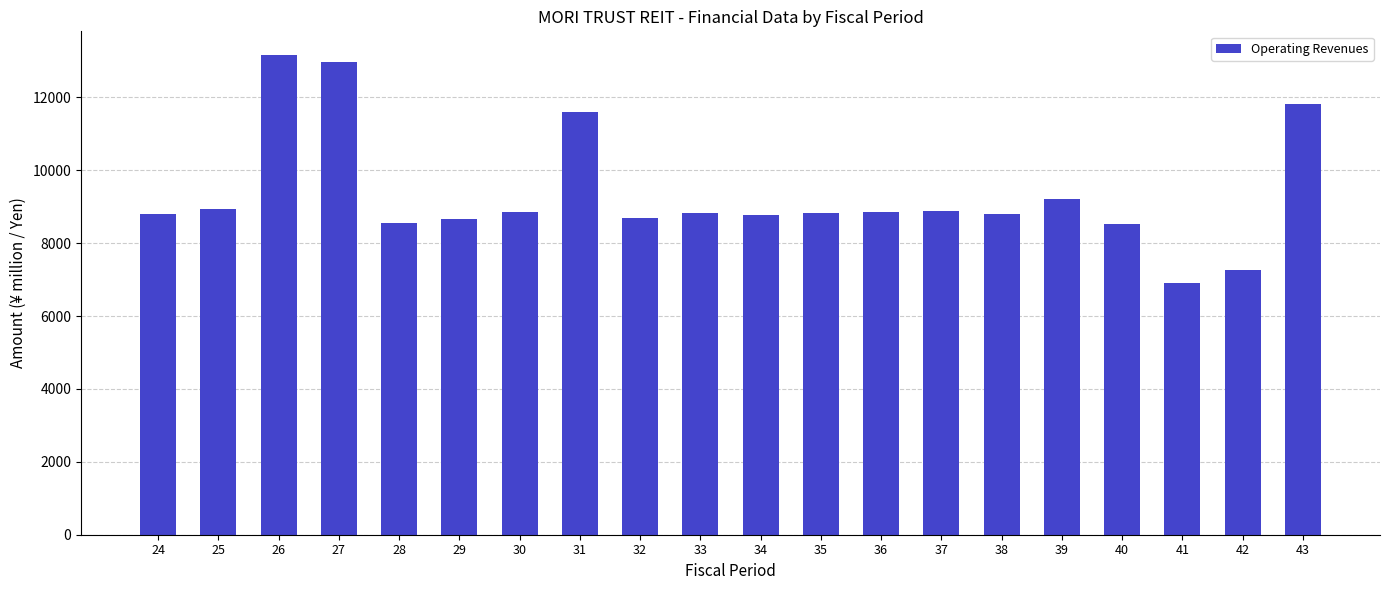

Approximately how many times larger is the value at 43 compared to 35?

1.3